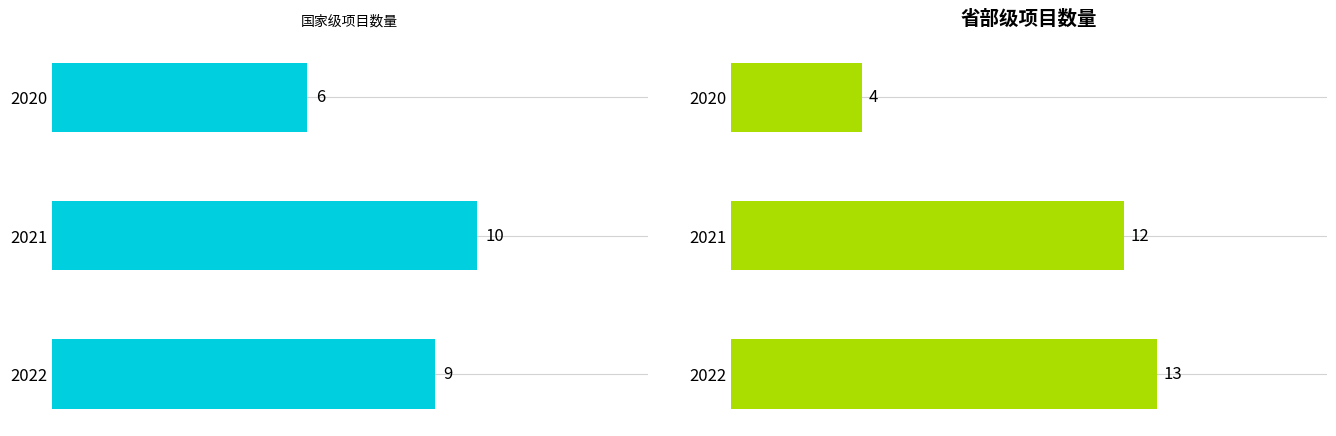

What value does the 省部级 series have at 2021?

12